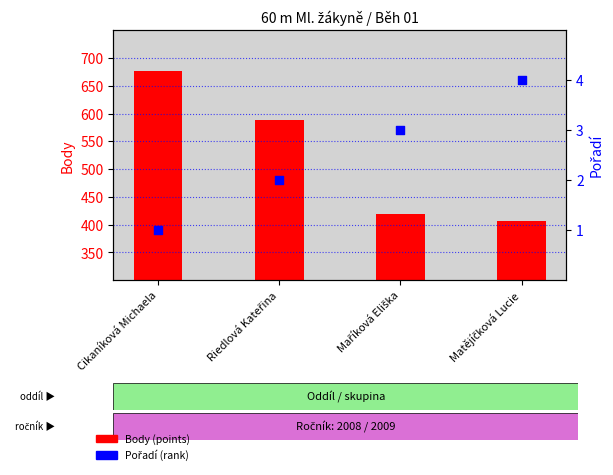

At which category is the sum across all series the highest?

Cikaníková Michaela